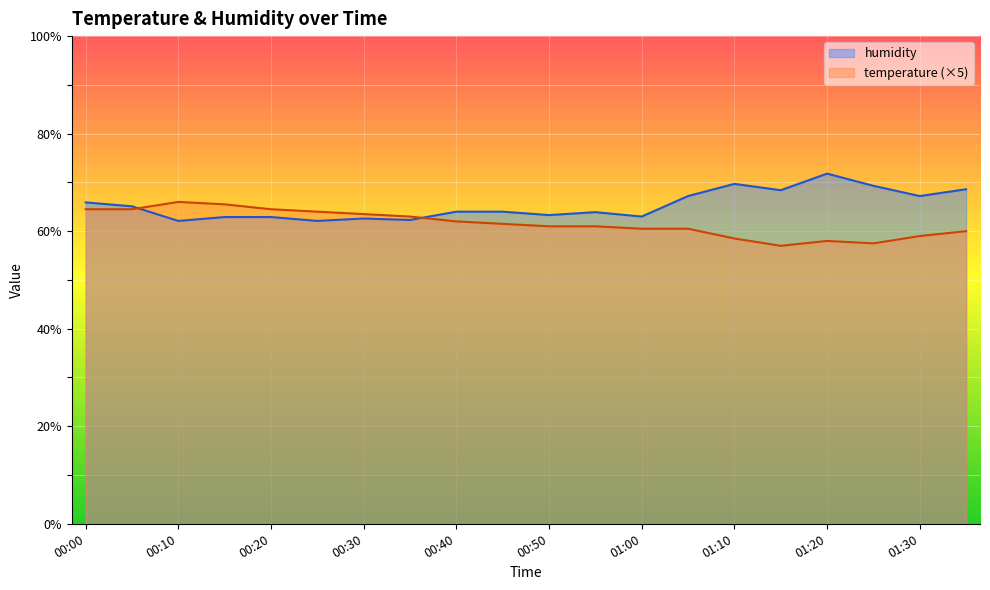

Where does the humidity series first go above 64?

00:00